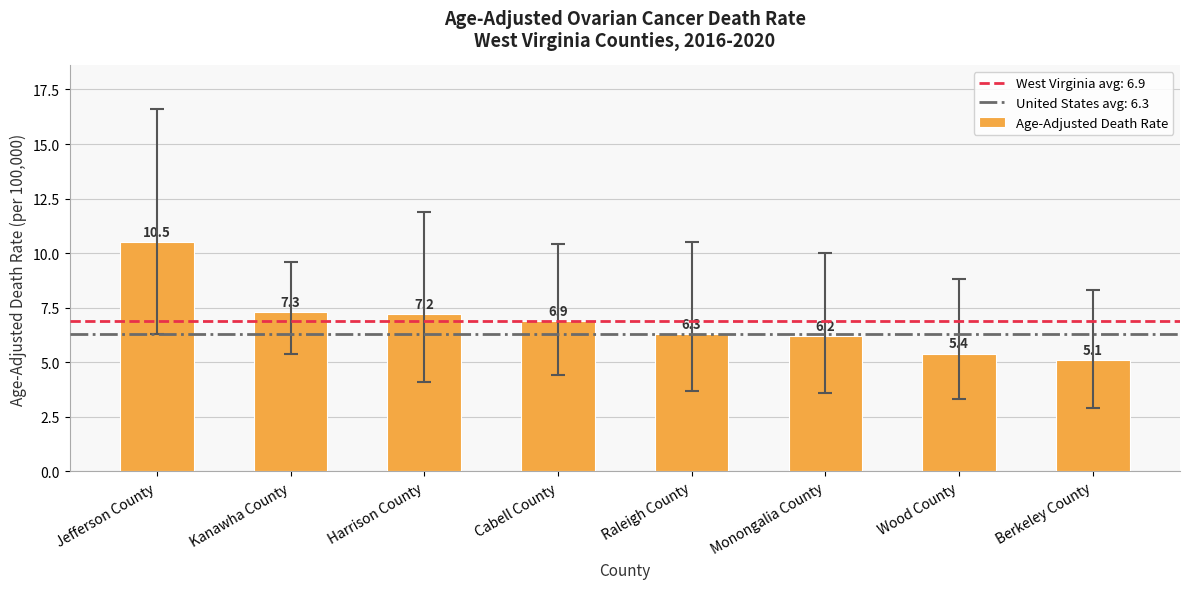

The value at Raleigh County is 9.5. True or false?

False